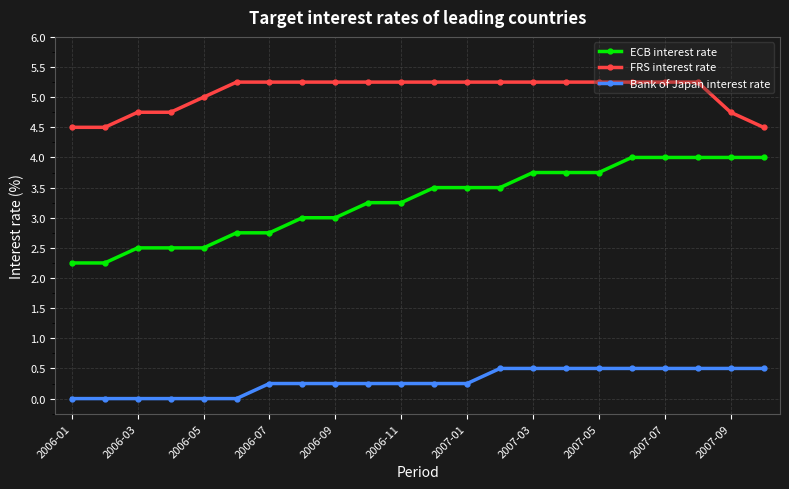

Which series has the largest range (max minus min)?

ECB interest rate